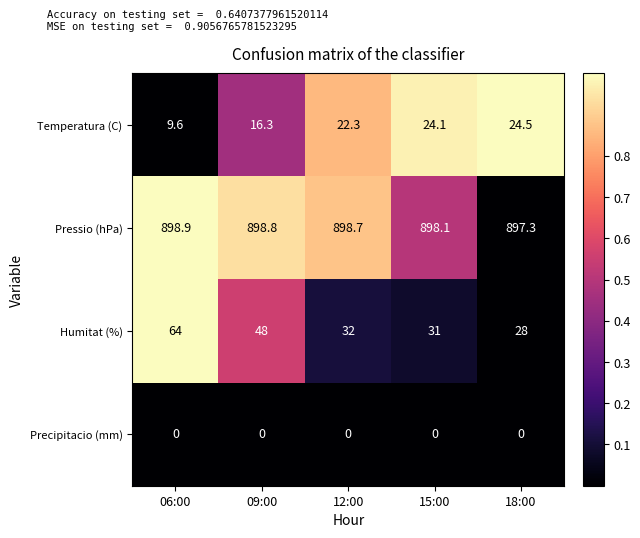

Between 09:00 and 18:00, which series saw the biggest shift?

Humitat (%)